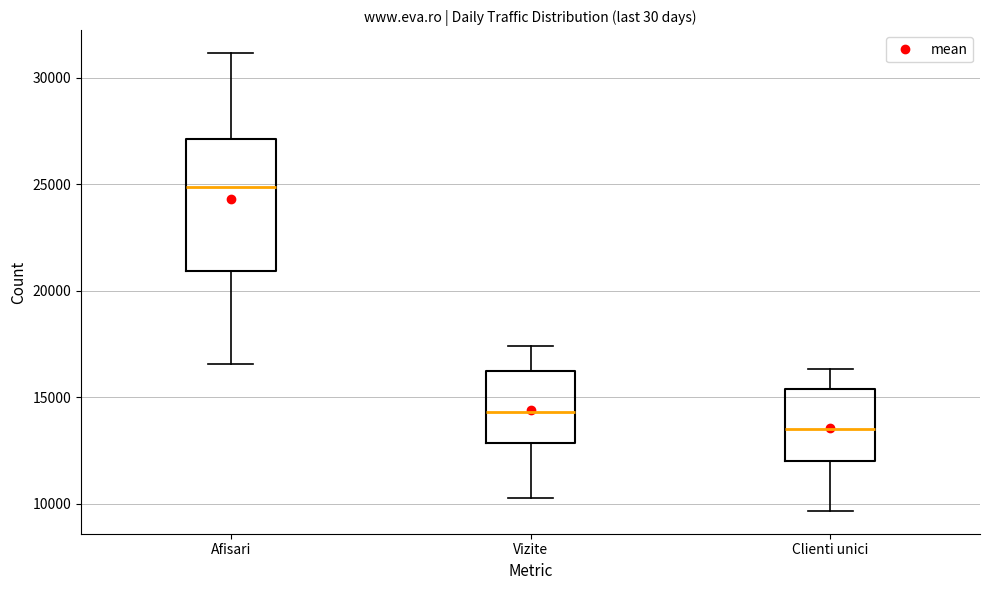

Comparing the boxes themselves (not the whiskers), which one is the tallest?

Afisari